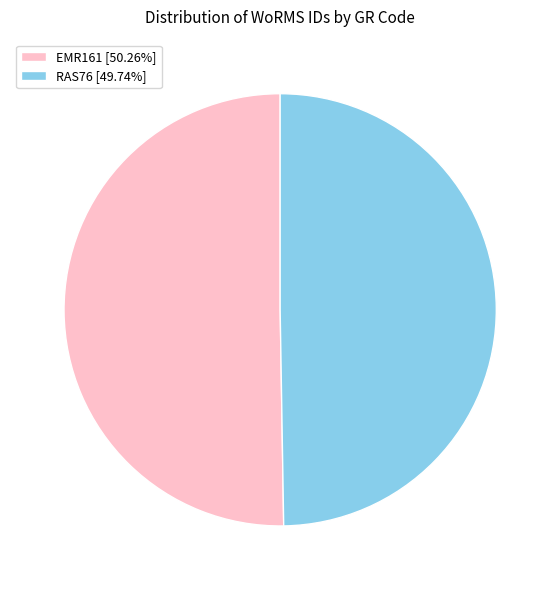

The RAS76 slice represents 56% of the pie. True or false?

False